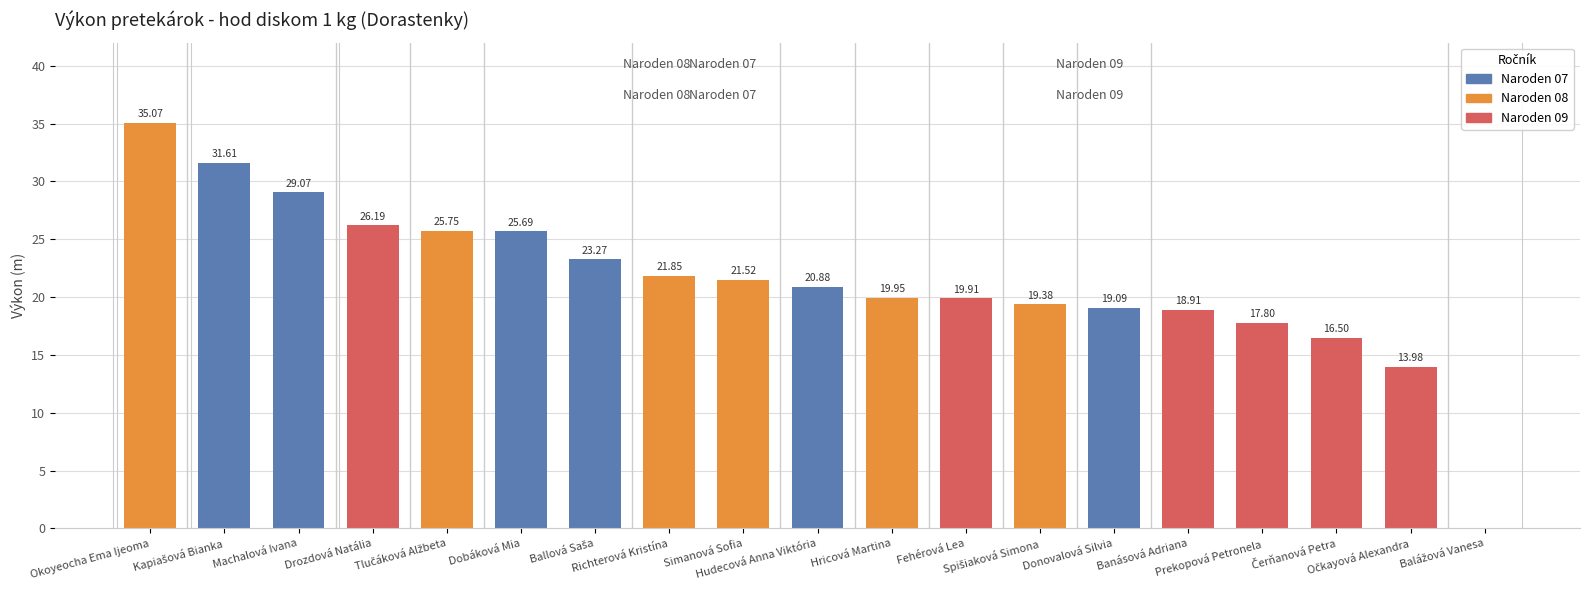

What is the sum of all values?

406.4